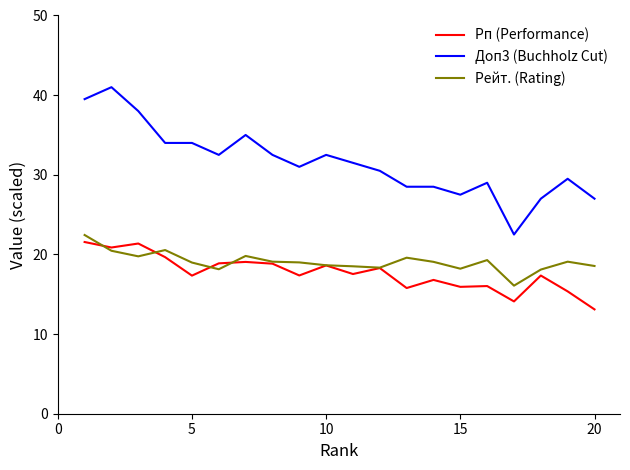

What is the average value of the Доп3 (Buchholz Cut) series?

31.6